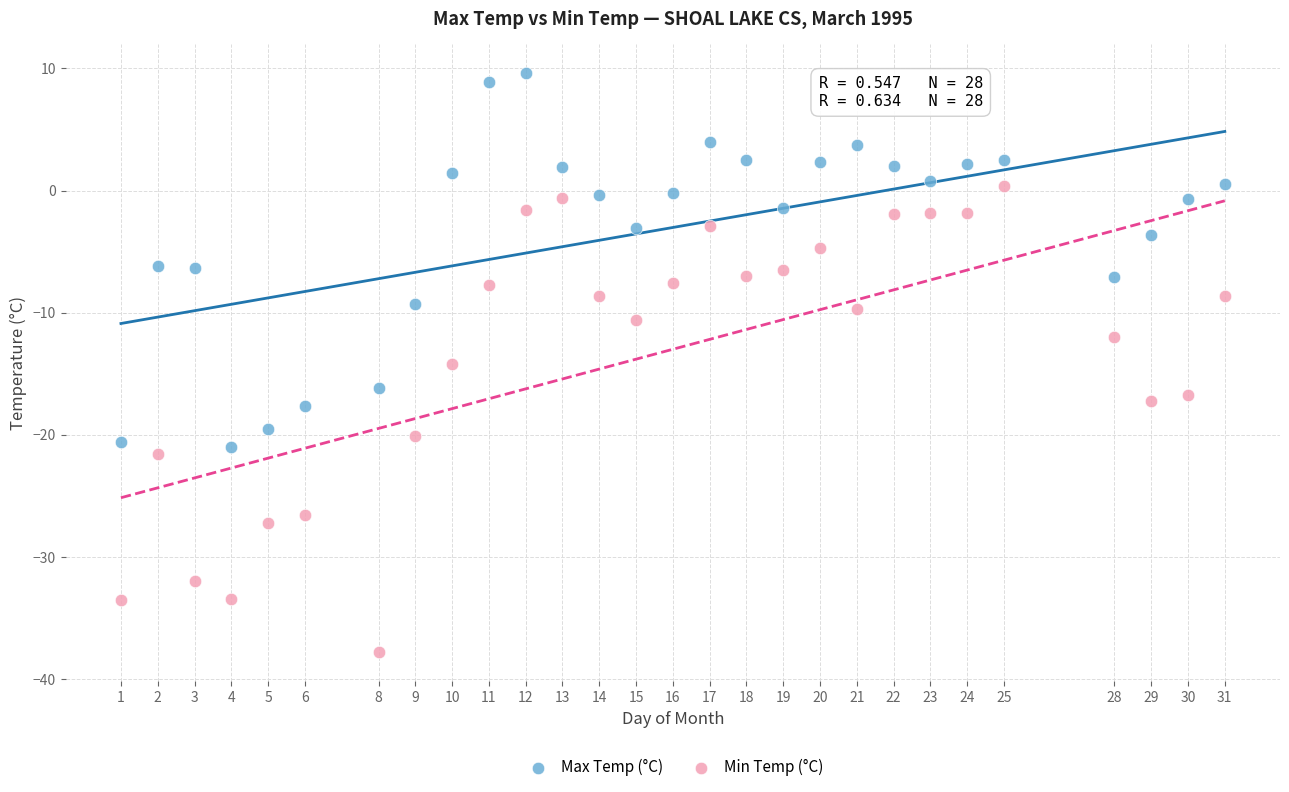

Across all data points, what is the range of Y values (max minus min)?

47.4